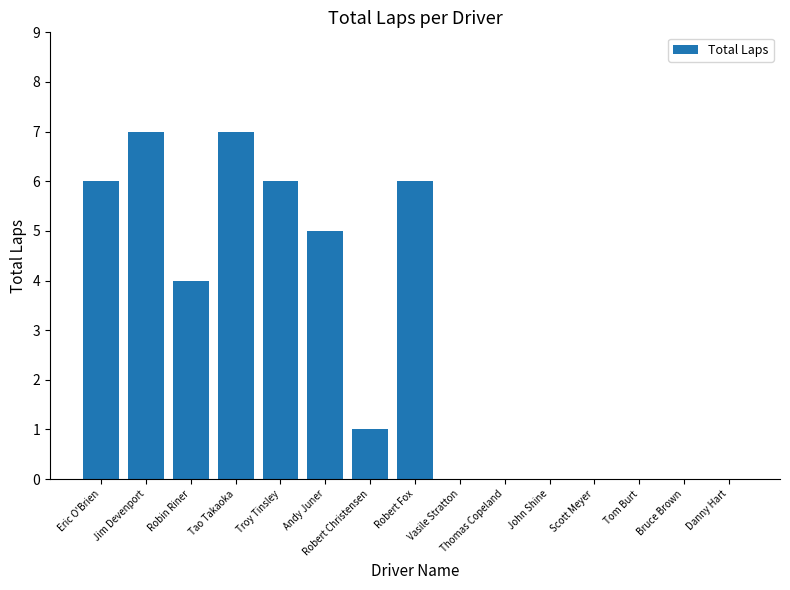

What is the maximum value shown in the chart?

7